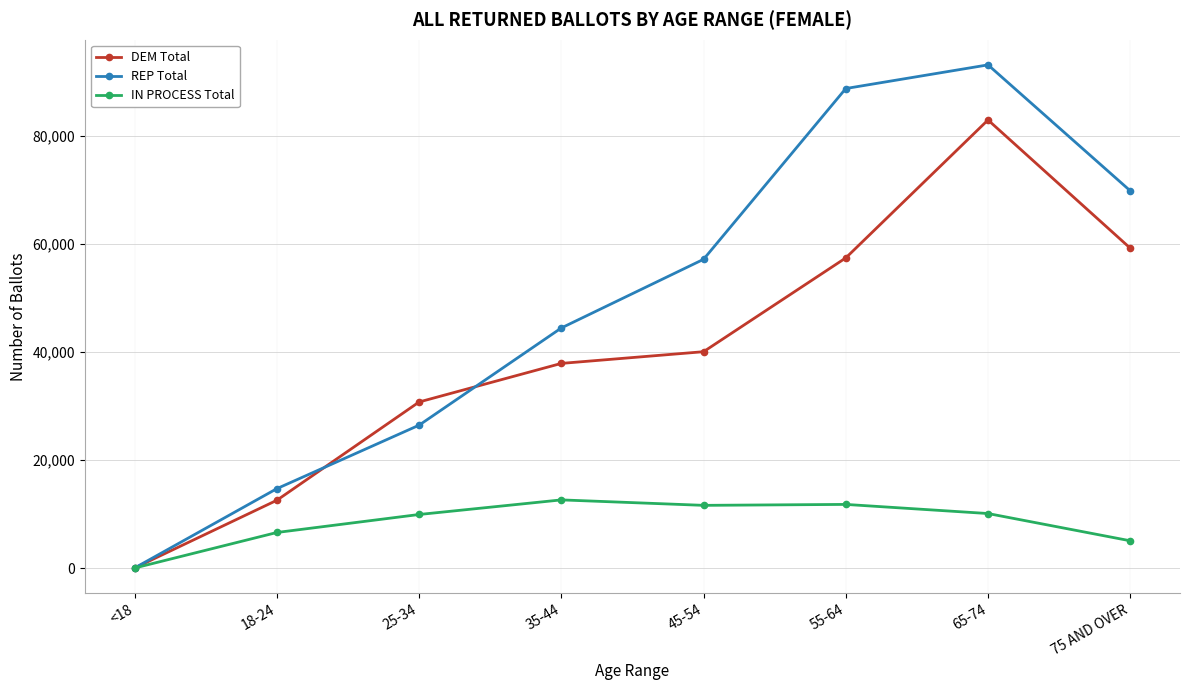

Which label corresponds to the largest value in the chart?

65-74